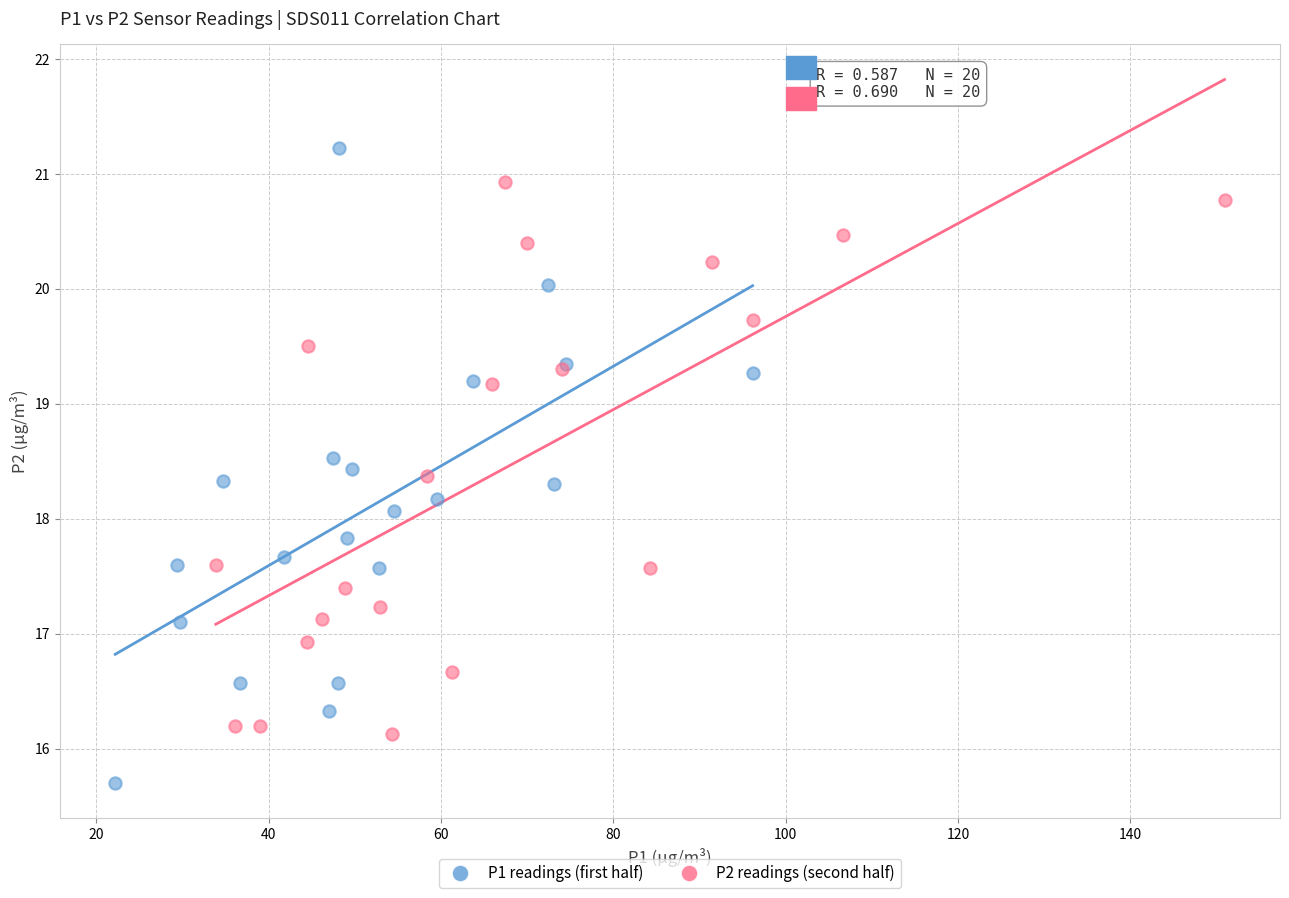

Which series contains the lowest Y value?

P1 readings (first half)